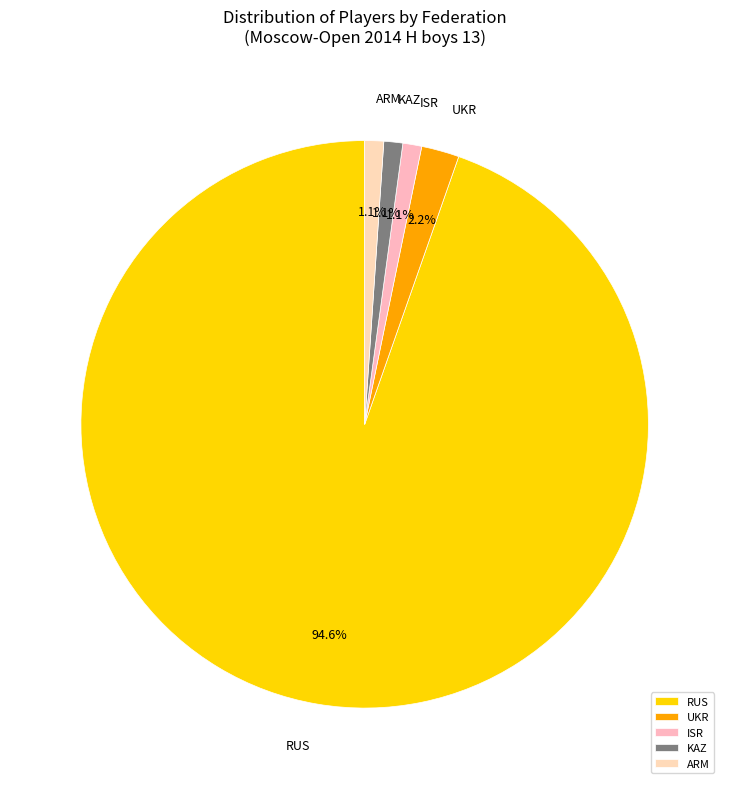

To the nearest percent, what percentage of the pie is RUS?

95%